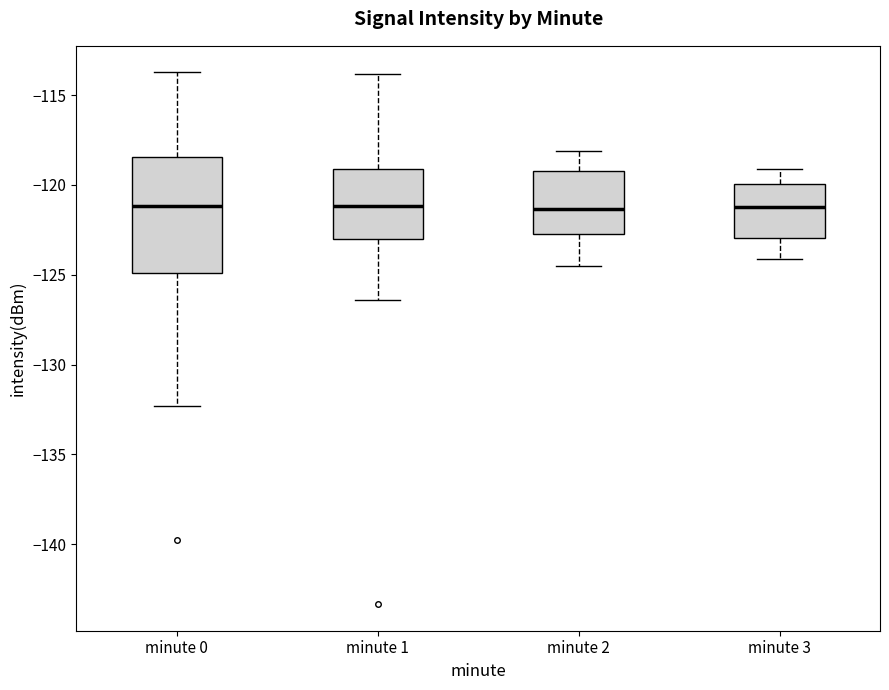

Reading left to right, read every box against the y-axis: the position of its median line, the range the box covers, and the ends of its whiskers. The values are not printed on the chart, so give them approximately, as read against the axis.

minute 0: median -121.0, box -125.0 to -118.5, whiskers -132.5 to -113.5
minute 1: median -121.0, box -123.0 to -119.0, whiskers -126.5 to -114.0
minute 2: median -121.5, box -122.5 to -119.0, whiskers -124.5 to -118.0
minute 3: median -121.0, box -123.0 to -120.0, whiskers -124.0 to -119.0